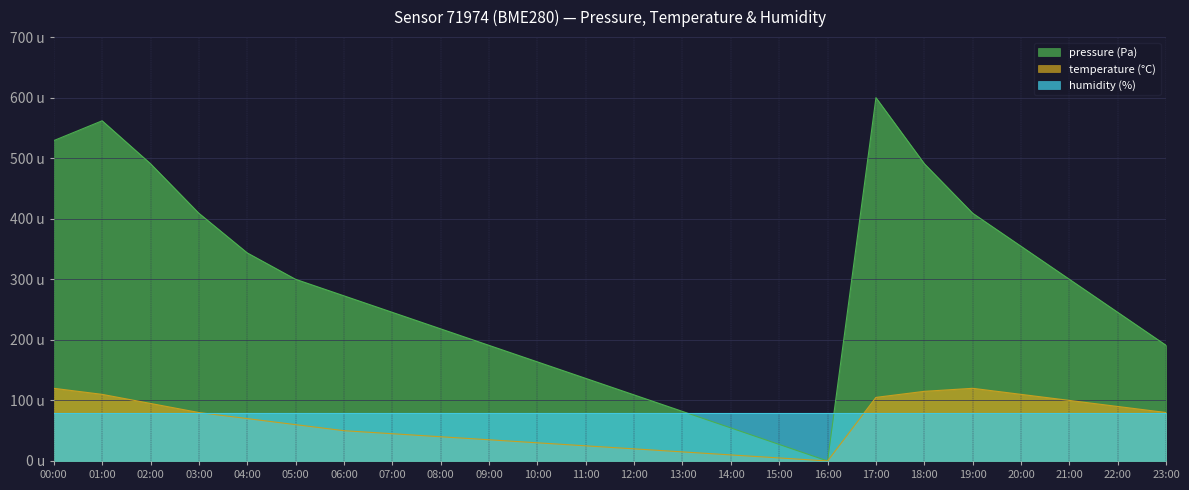

True or false: pressure and temperature intersect in this chart.

False